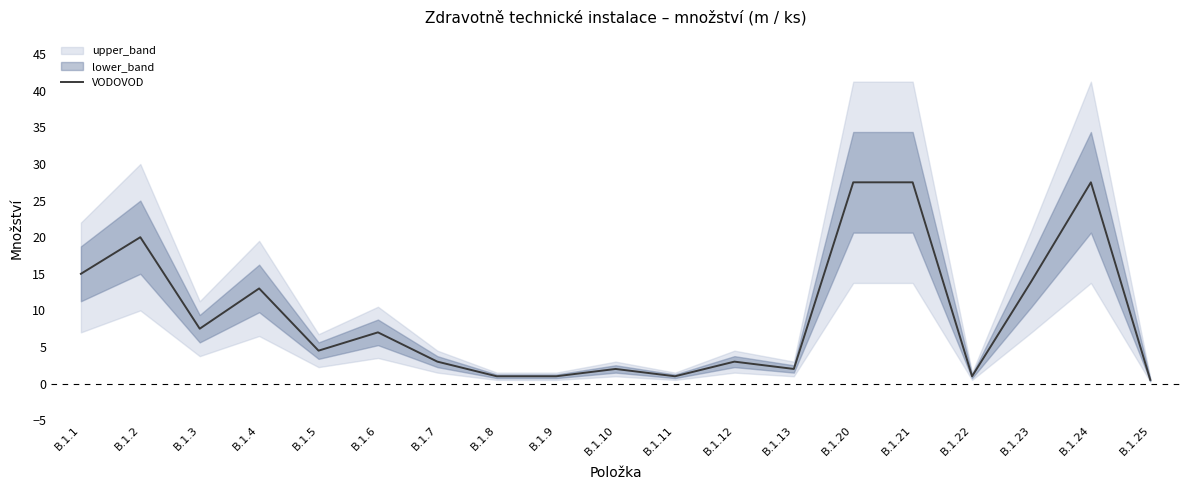

Reading left to right, transcribe all the data shown in this chart.

B.1.1=15.0	B.1.2=20.0	B.1.3=7.5	B.1.4=13.0	B.1.5=4.5	B.1.6=7.0	B.1.7=3.0	B.1.8=1.0	B.1.9=1.0	B.1.10=2.0	B.1.11=1.0	B.1.12=3.0	B.1.13=2.0	B.1.20=27.5	B.1.21=27.5	B.1.22=1.0	B.1.23=14.0	B.1.24=27.5	B.1.25=0.5